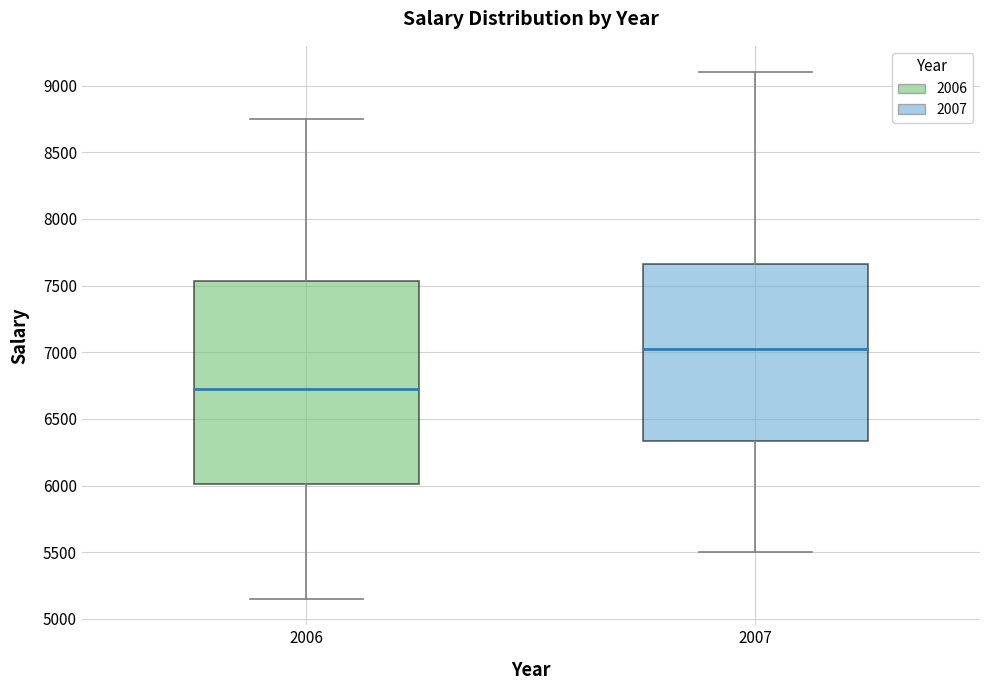

Reading left to right, read every box against the y-axis: the position of its median line, the range the box covers, and the ends of its whiskers. The values are not printed on the chart, so give them approximately, as read against the axis.

2006: median 6750, box 6000 to 7550, whiskers 5150 to 8750
2007: median 7050, box 6350 to 7650, whiskers 5500 to 9100